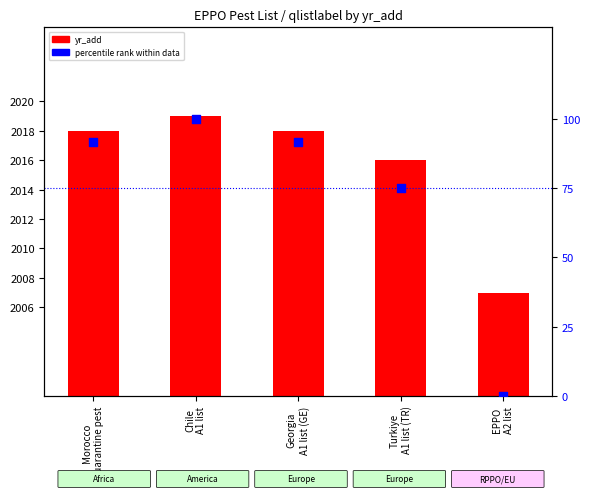

At how many categories does at least one series exceed 780?

5